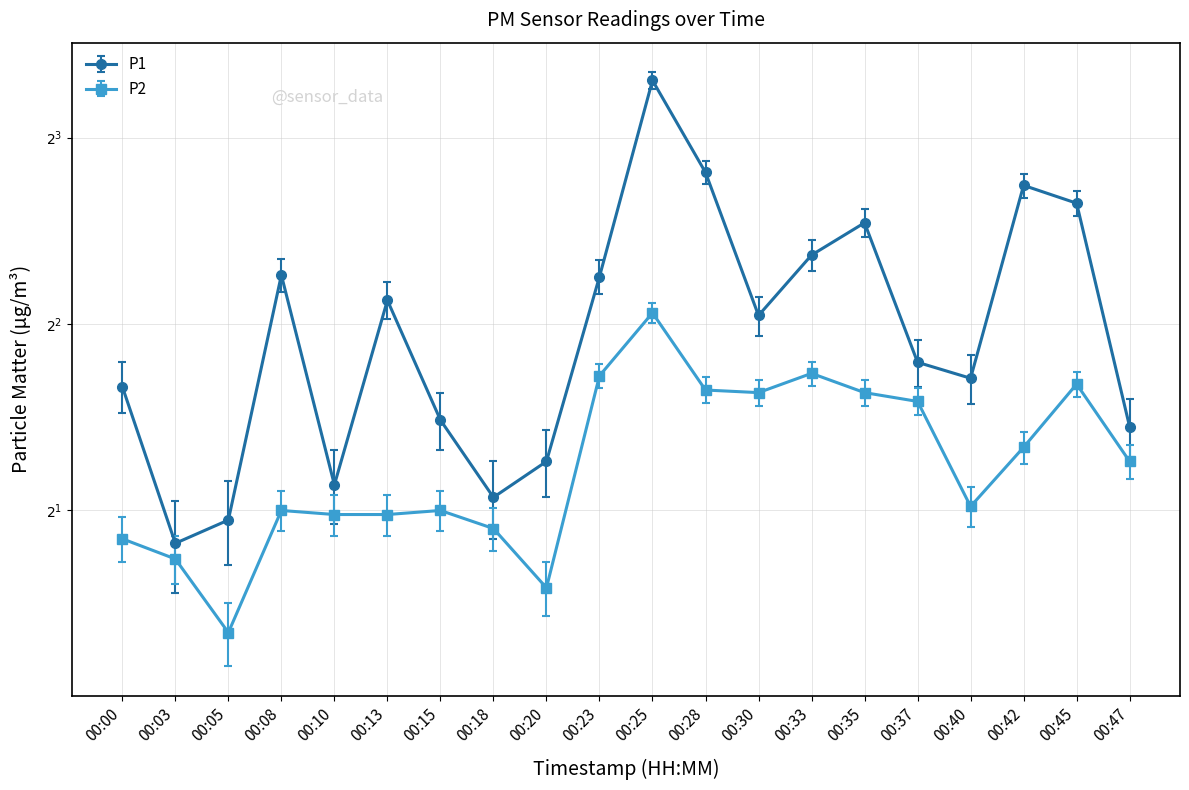

True or false: P1 and P2 intersect in this chart.

False